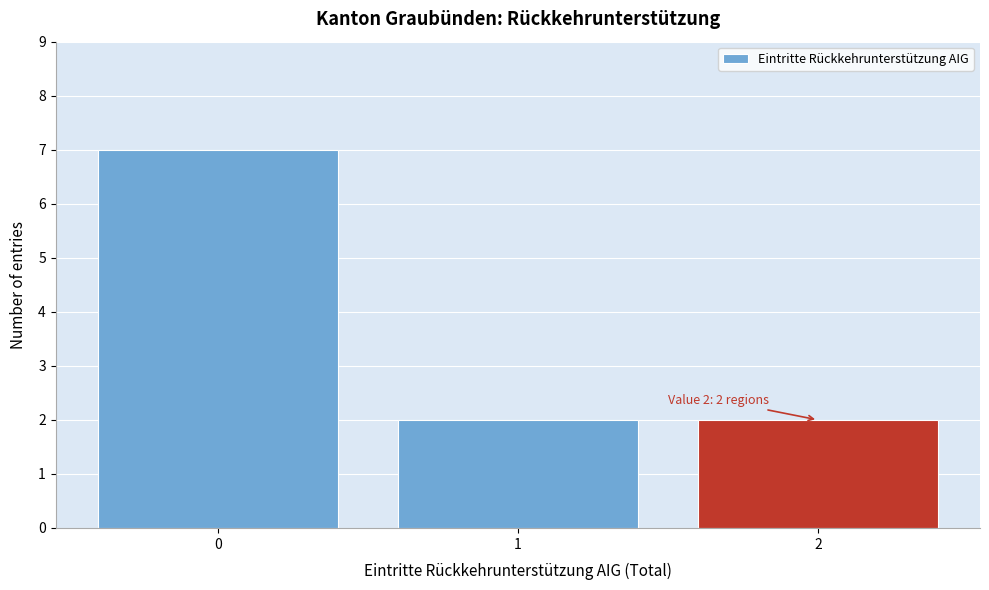

Reading right to left, transcribe all the data shown in this chart.

2=2	1=2	0=7